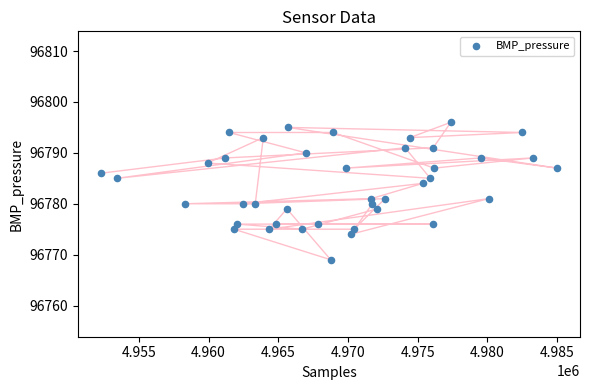

What is the range of Y values (max minus min)?

27